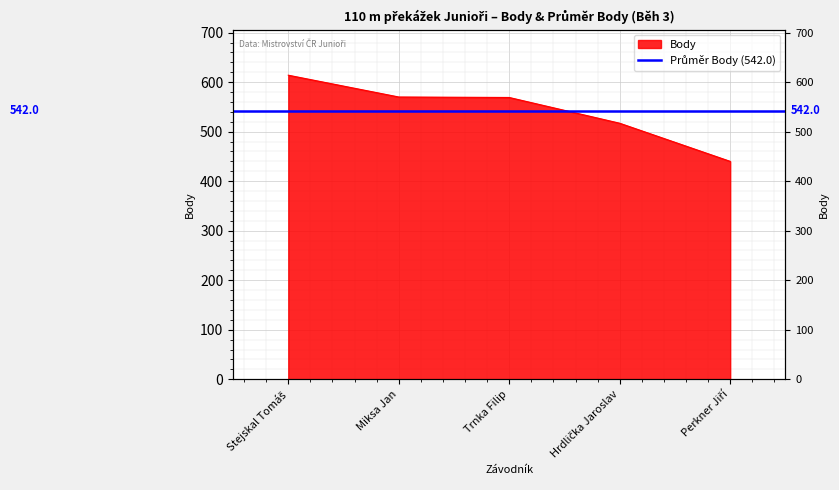

List the labels in order of value, largest first.

Stejskal Tomáš, Miksa Jan, Trnka Filip, Hrdlička Jaroslav, Perkner Jiří